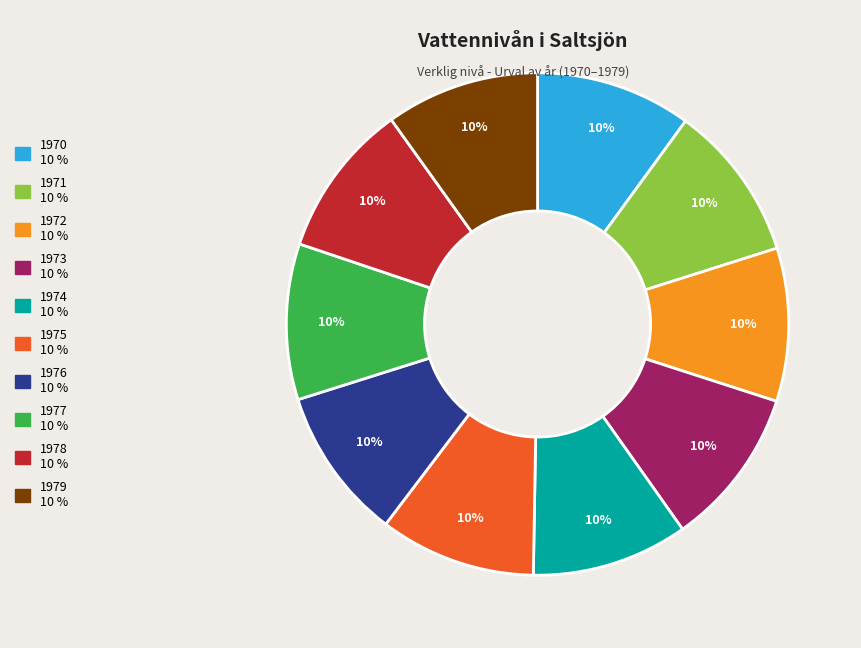

Is there any slice that represents more than half of the pie?

No